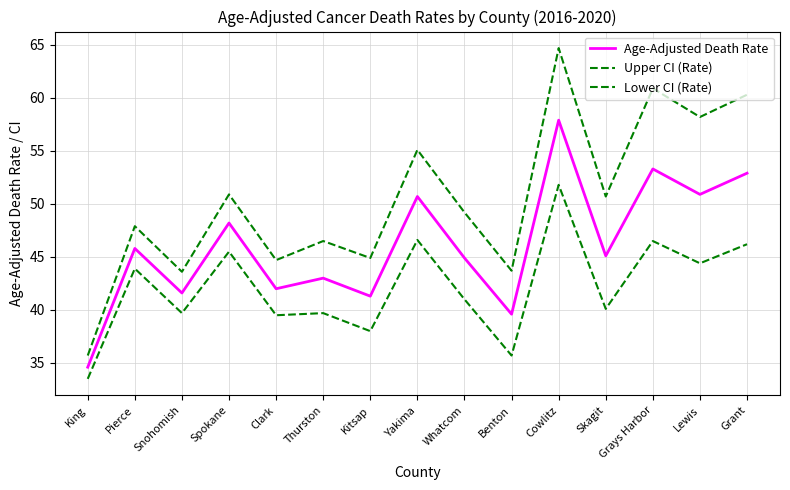

How many lines are shown in the chart?

3